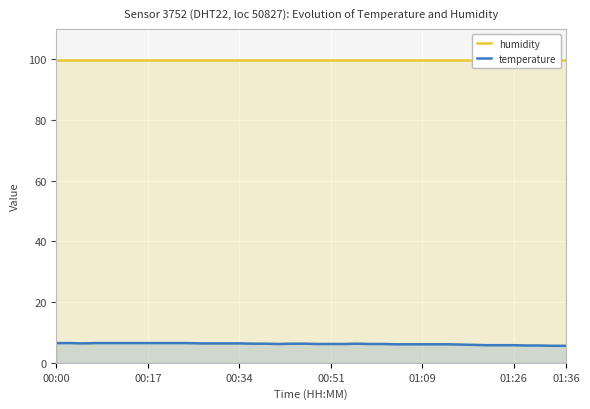

What is the highest value of the temperature series?

6.5